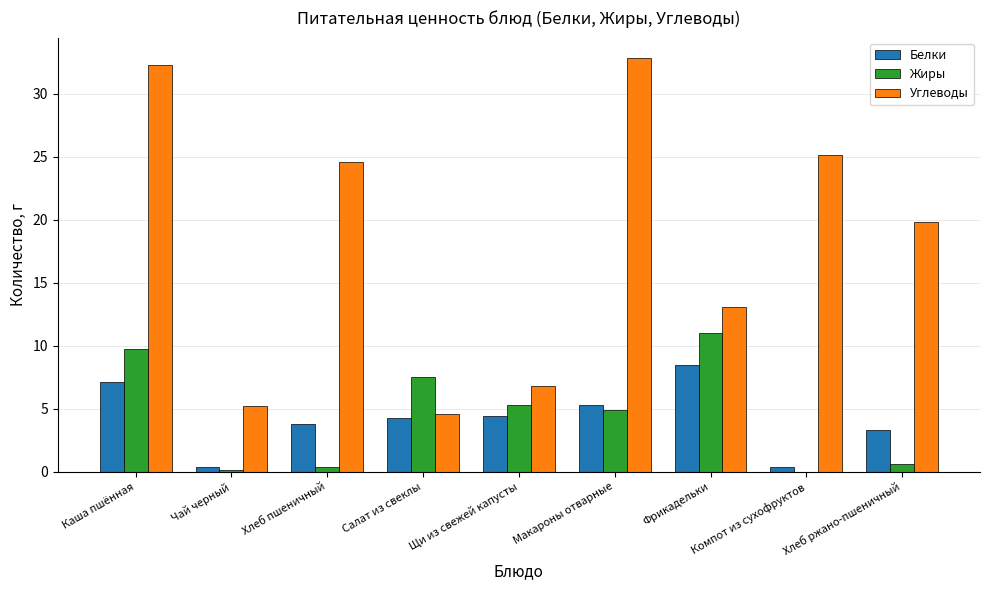

What is the greatest value displayed?

32.8